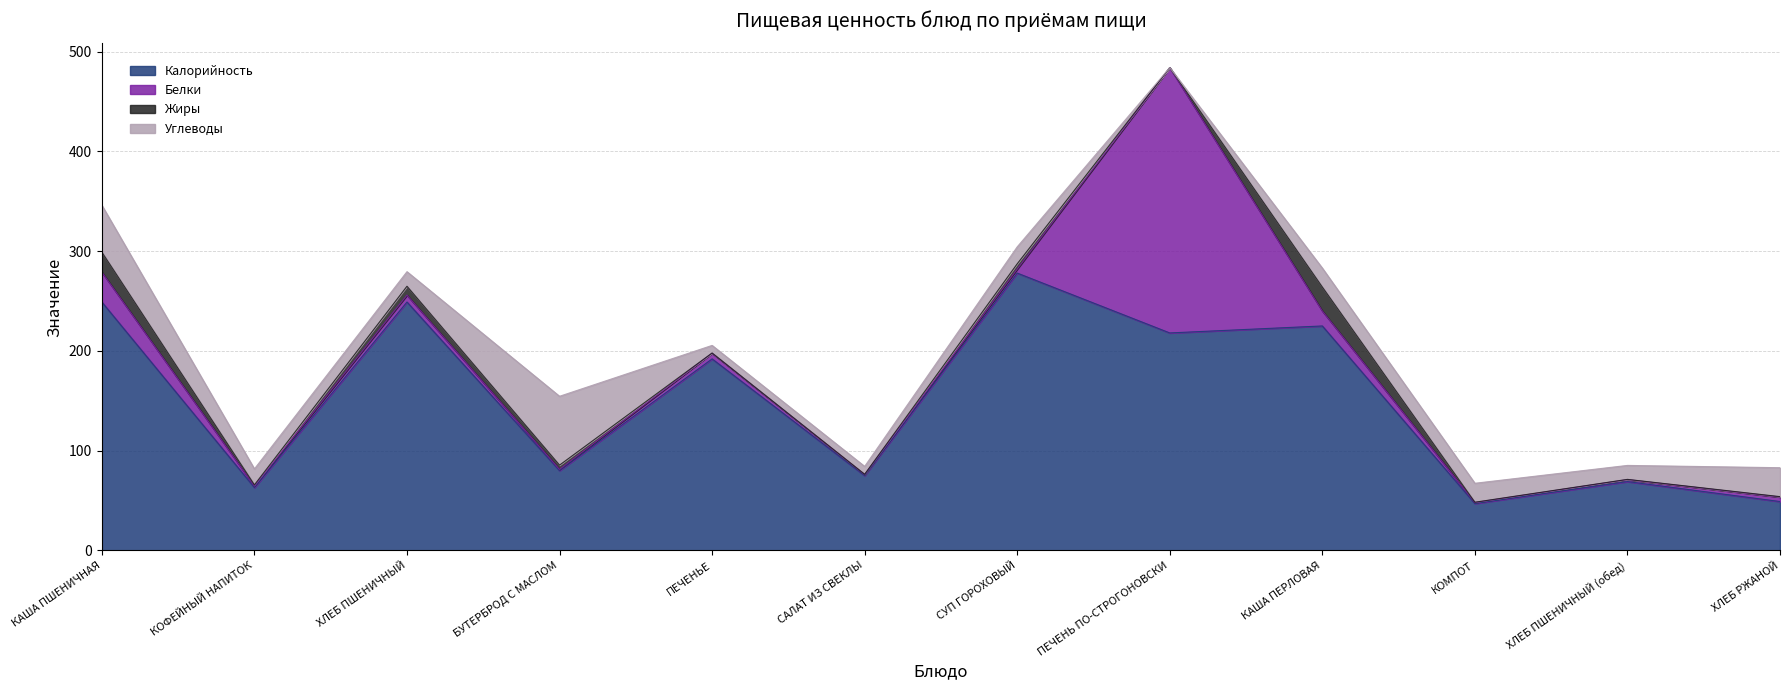

Which label corresponds to the largest value in the chart?

СУП ГОРОХОВЫЙ